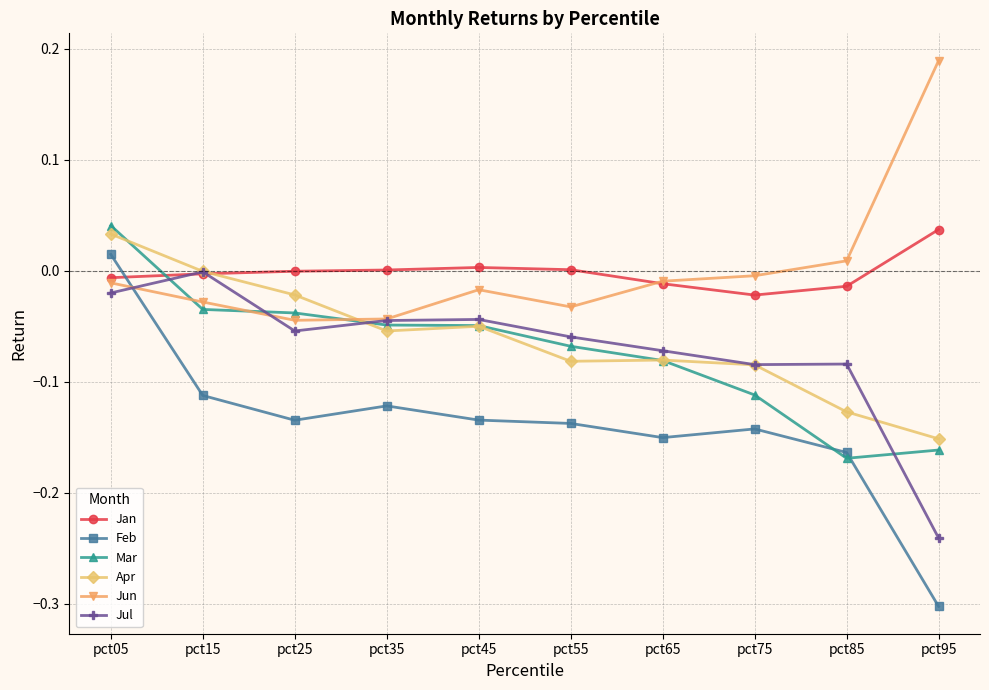

How many values in the Feb series exceed 0?

1